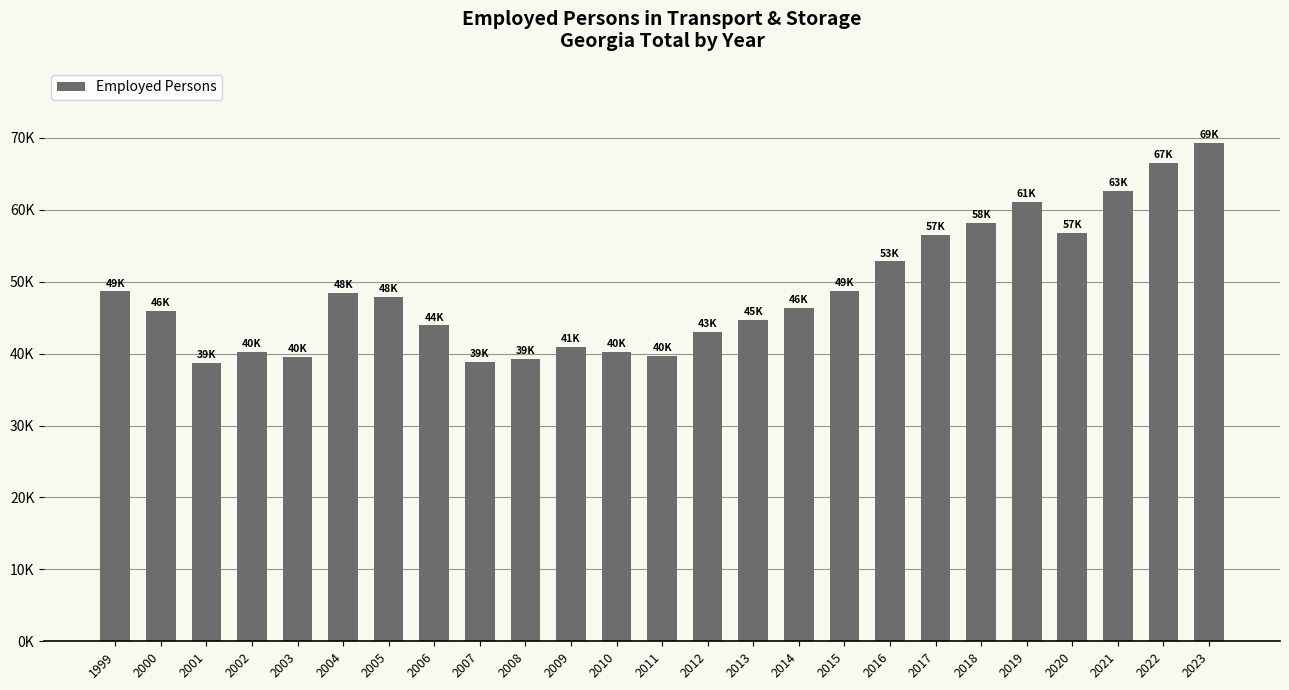

Are the bars horizontal?

No